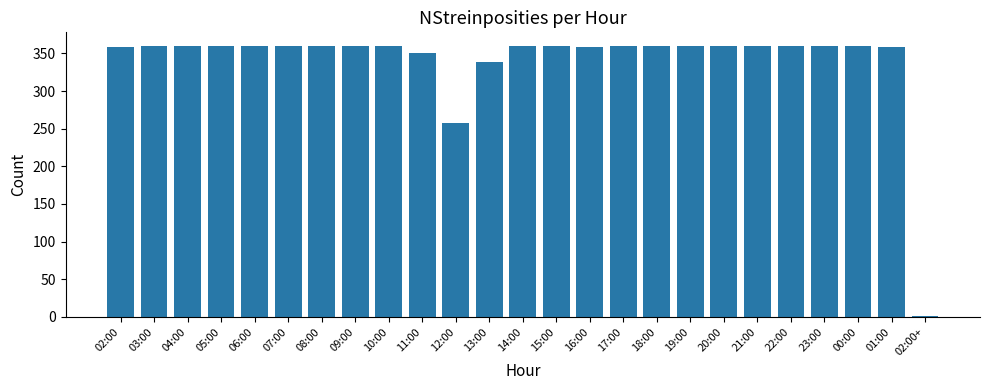

Is it true that the value at 20:00 is 499?

False